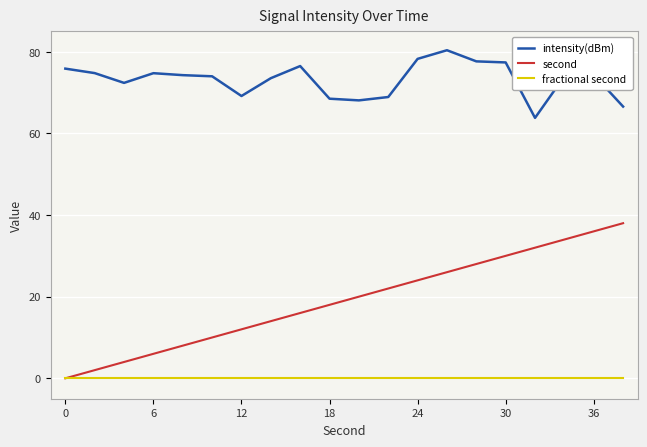

What is the greatest value displayed?

80.4